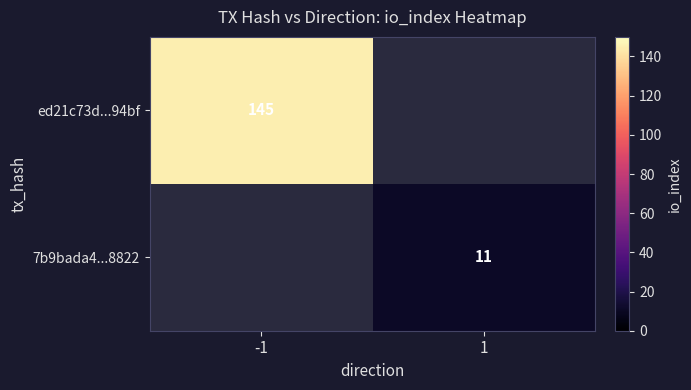

Is it true that ed21c73d...94bf equals 145 at -1?

True